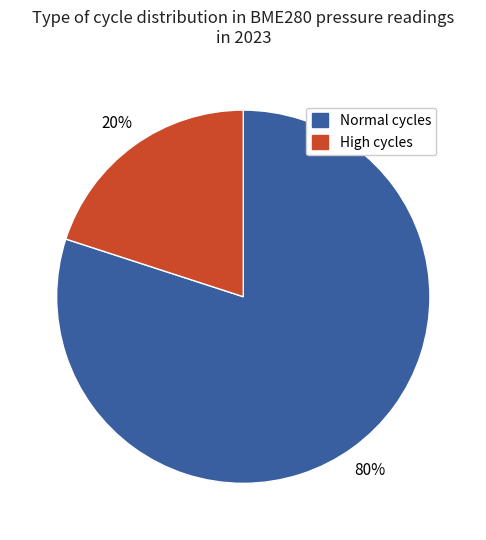

Do Normal cycles and High cycles together represent more than half of the pie?

Yes